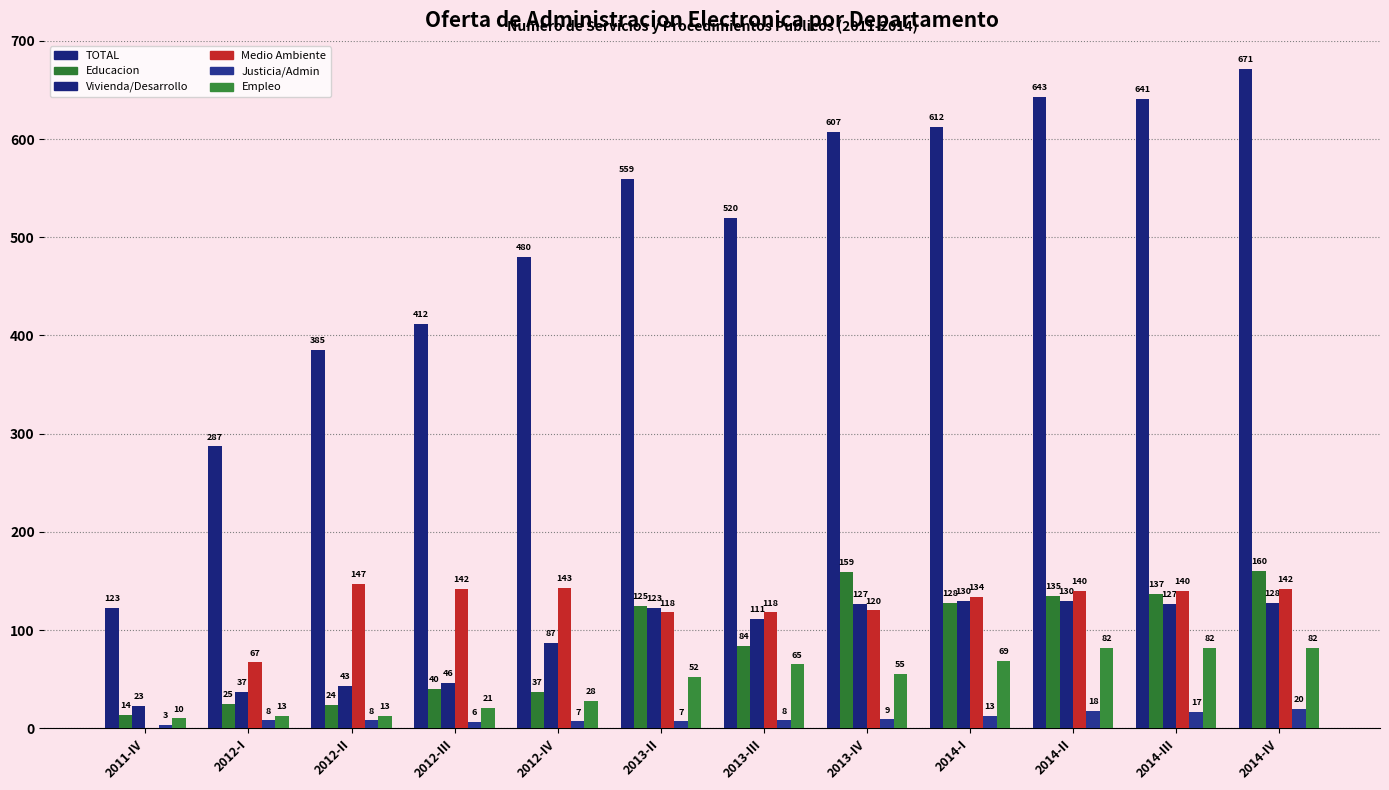

What is the difference between the TOTAL values at 2013-IV and 2013-III?

87